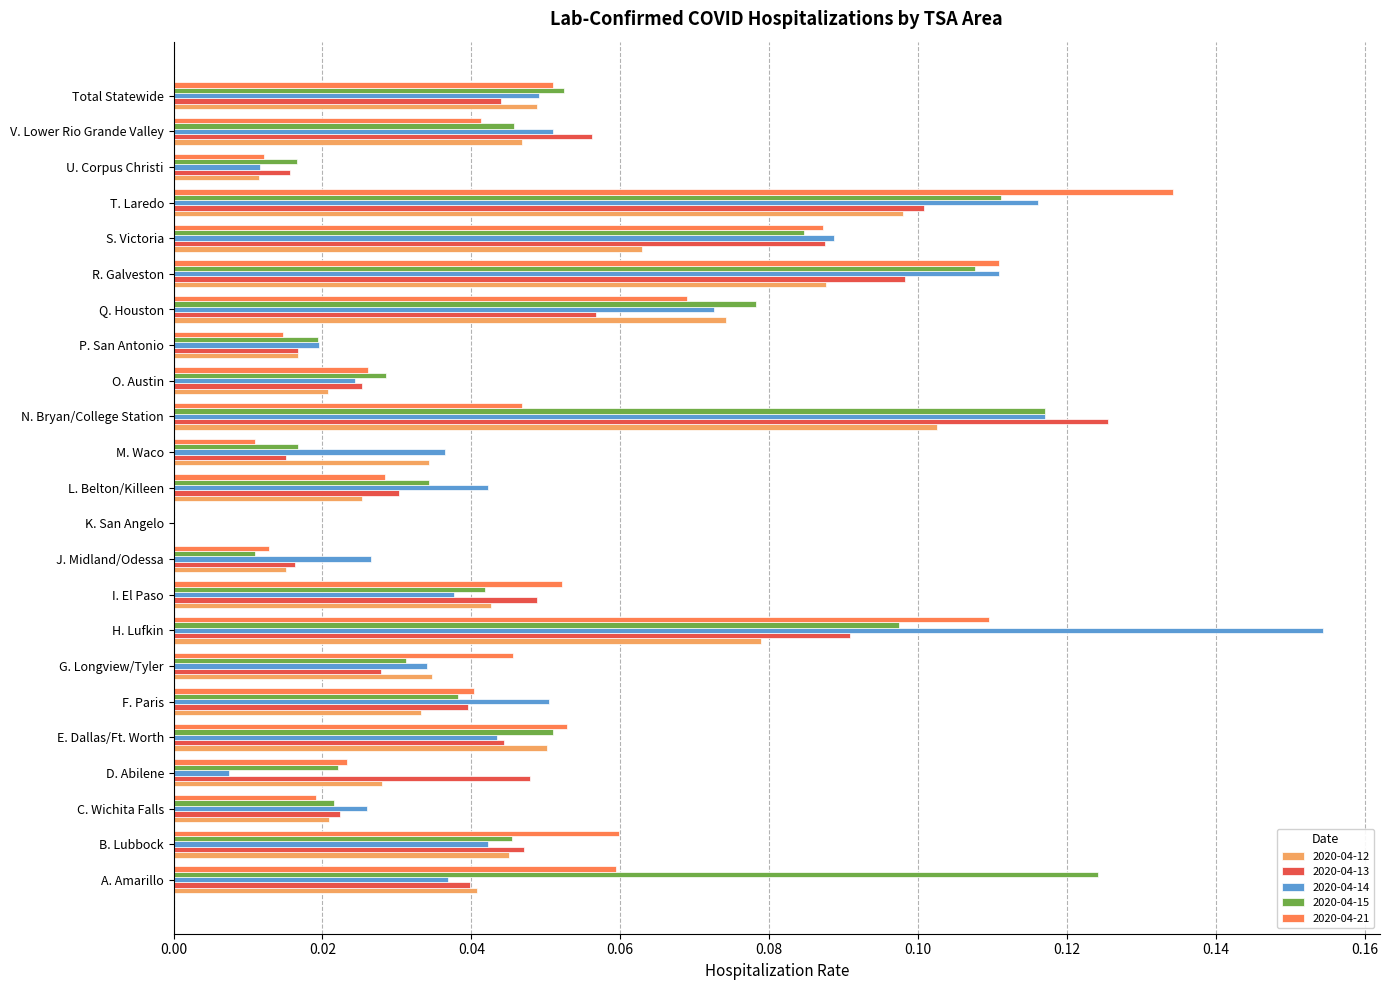

Between B. Lubbock and O. Austin, which series saw the biggest shift?

2020-04-21